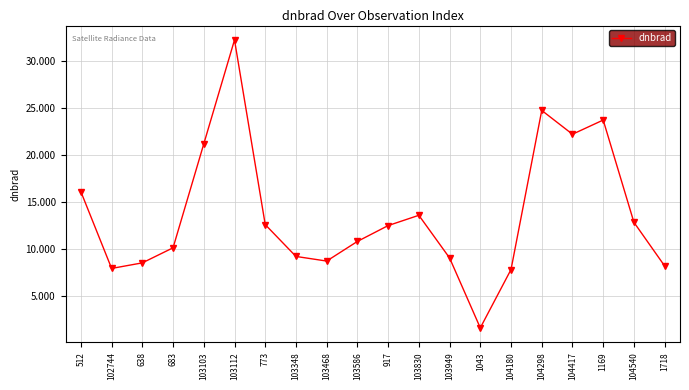

Approximately how many times larger is the value at 1043 compared to 512?

0.1